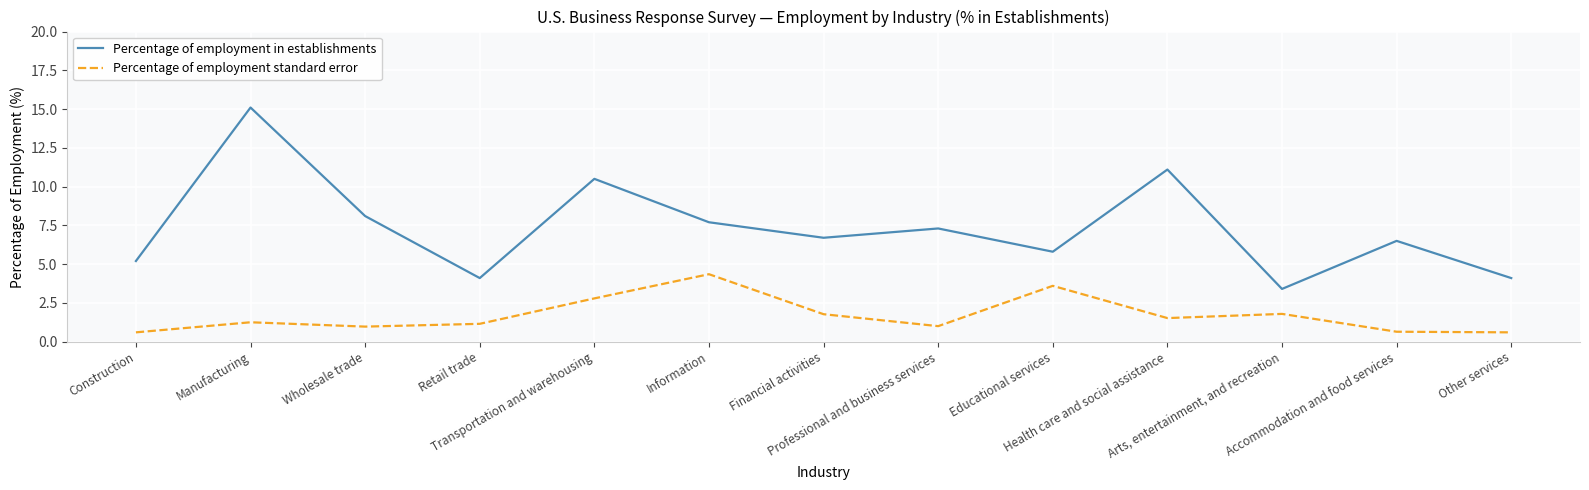

Where is the first local maximum for Percentage of employment standard error?

Manufacturing